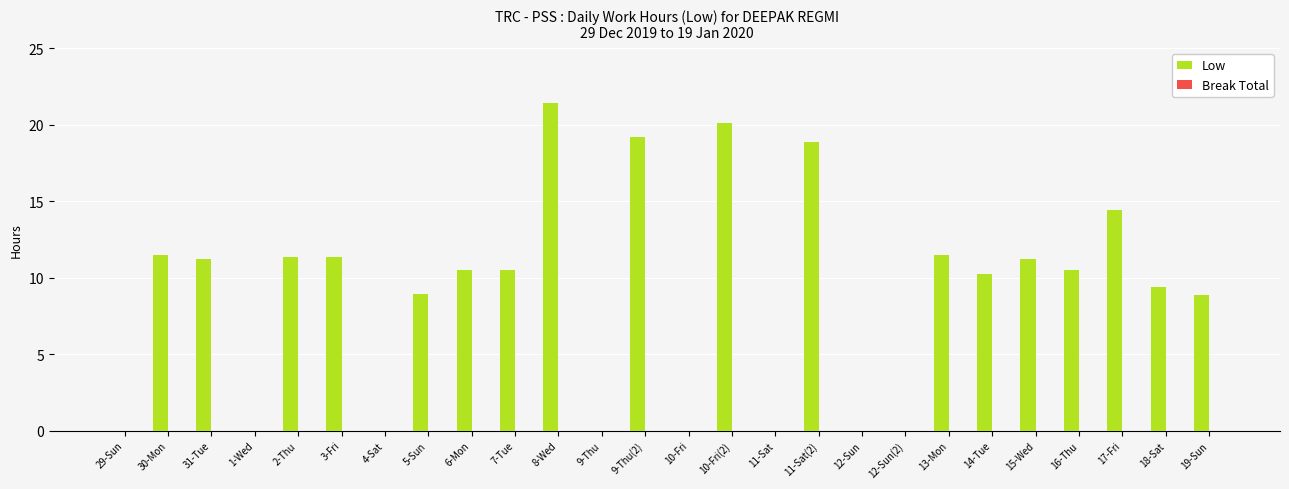

What is the change in value from 6-Mon to 11-Sat?

-10.5